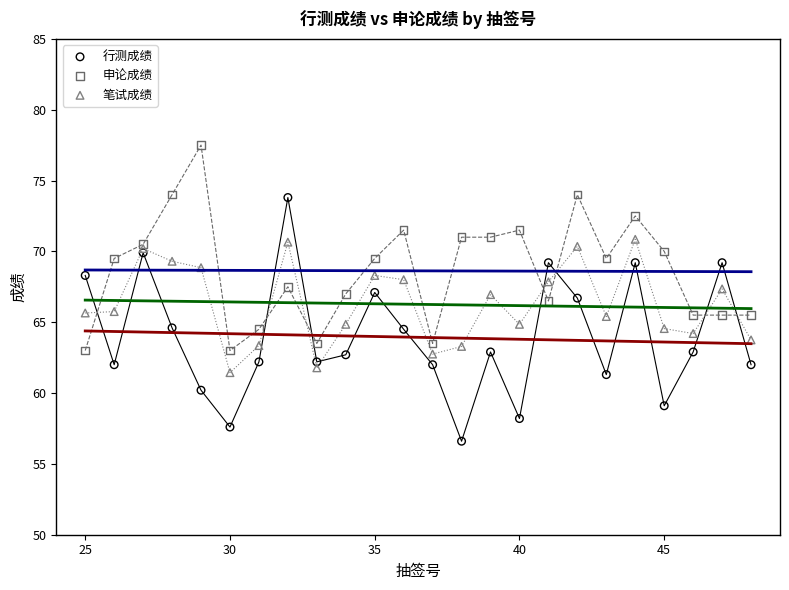

Which series reaches the maximum Y coordinate?

申论成绩